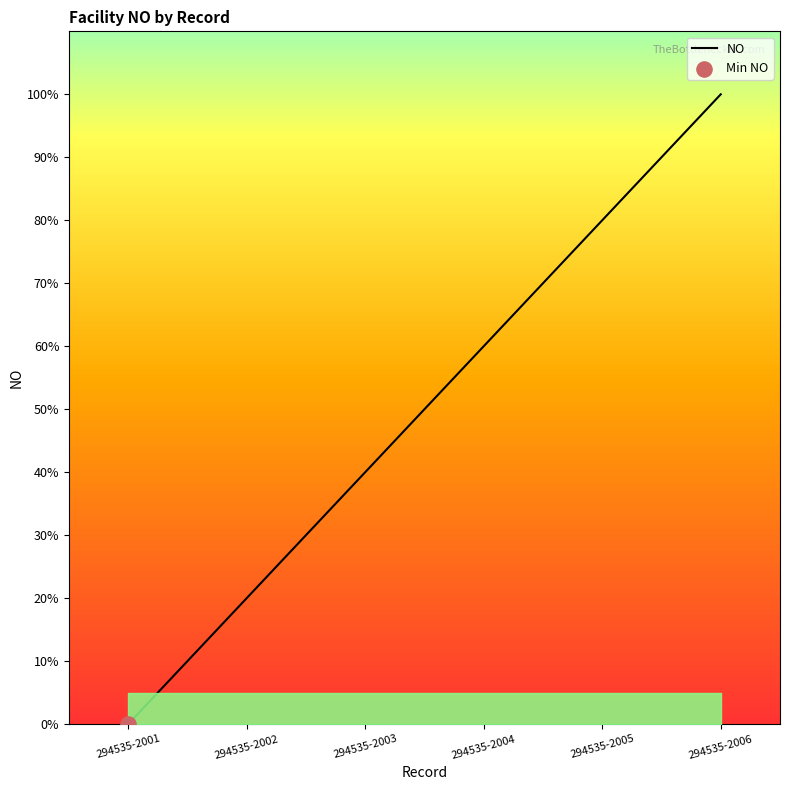

What is the change in value from 294535-2002 to 294535-2003?

+20